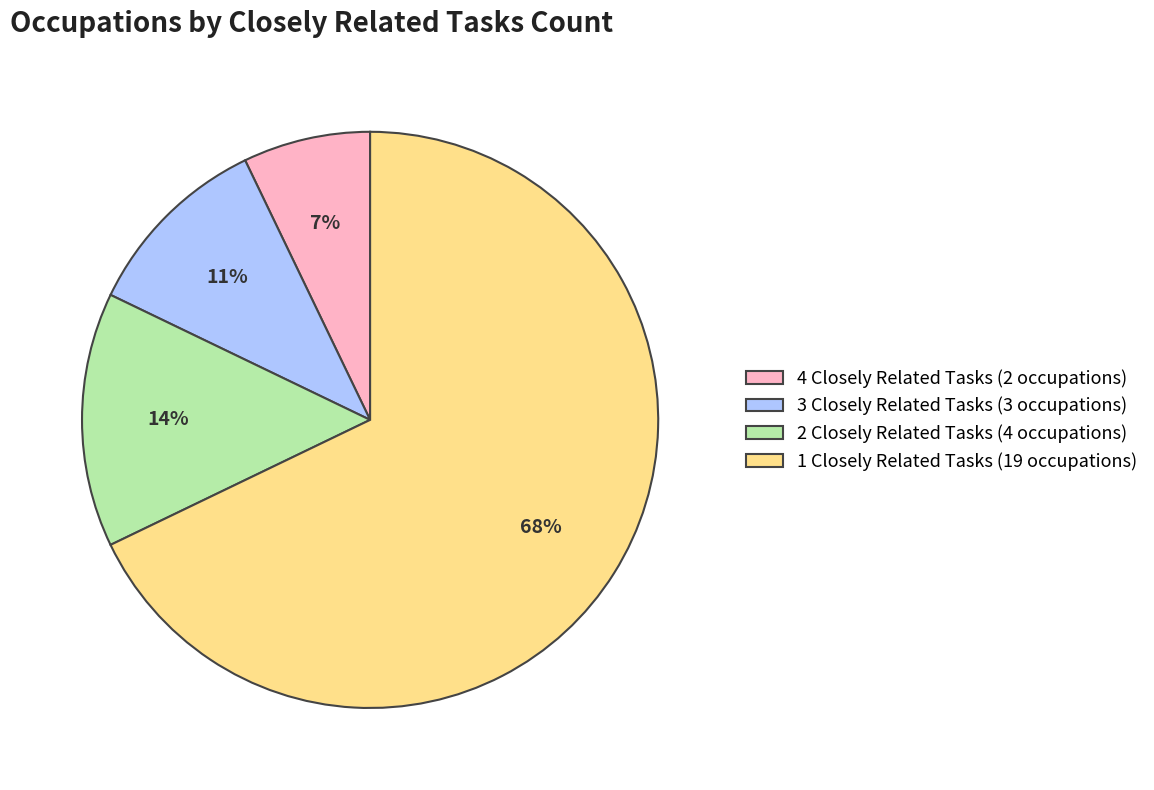

How many segments does this pie chart have?

4